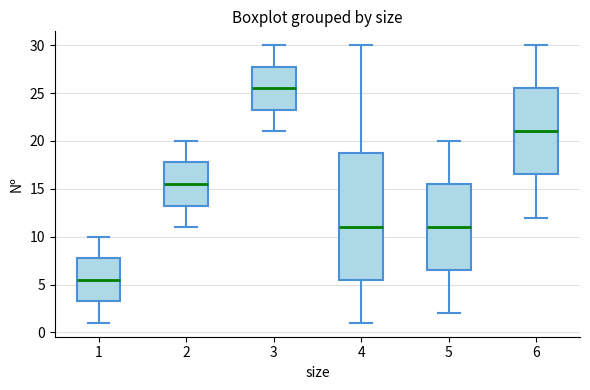

Comparing the boxes themselves (not the whiskers), which one is the tallest?

4